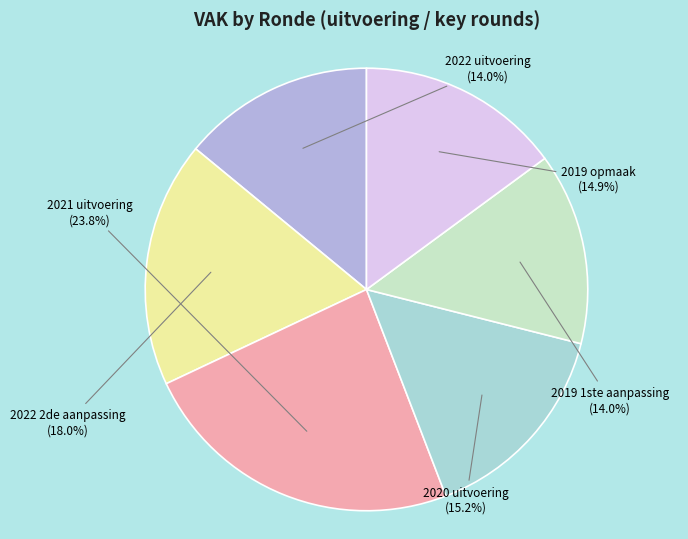

Does 2022 uitvoering account for over 50% of the chart?

No